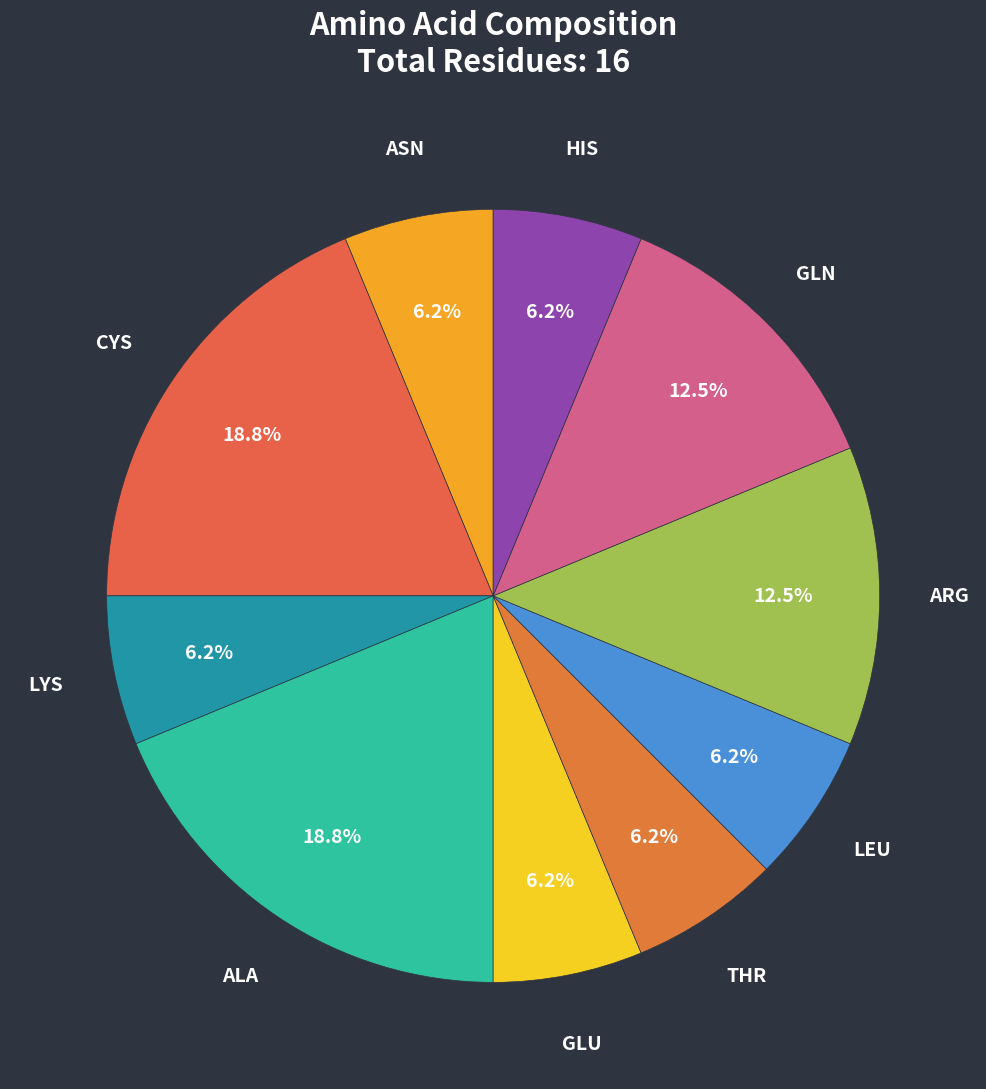

To the nearest percent, what is the average slice percentage?

10%